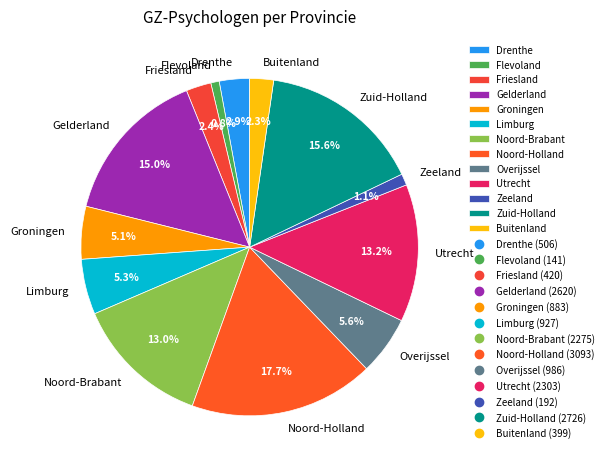

Count the number of slices in the pie.

13